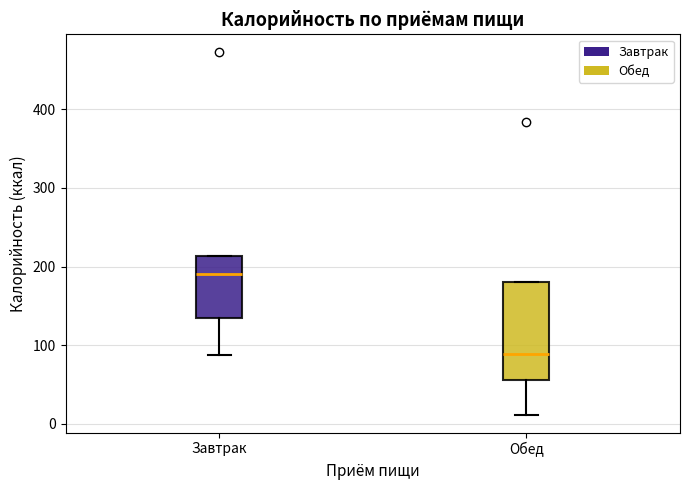

Where does the lower whisker of the box for Завтрак end on the y-axis? The values are not printed on the chart, so give them approximately, as read against the axis.

90